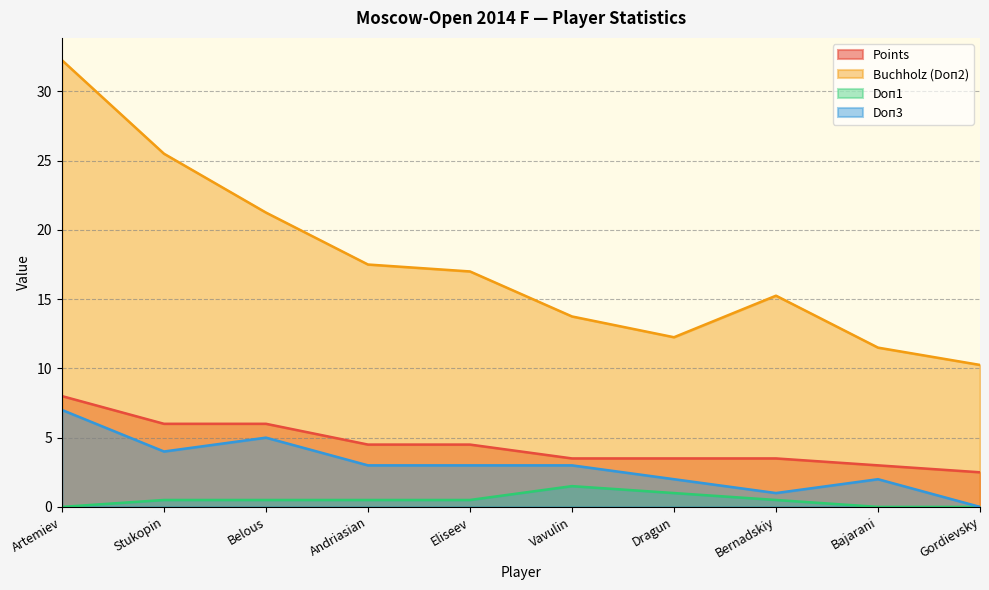

What are all the series names shown in the legend?

Points, Buchholz (Doп2), Doп1, Doп3